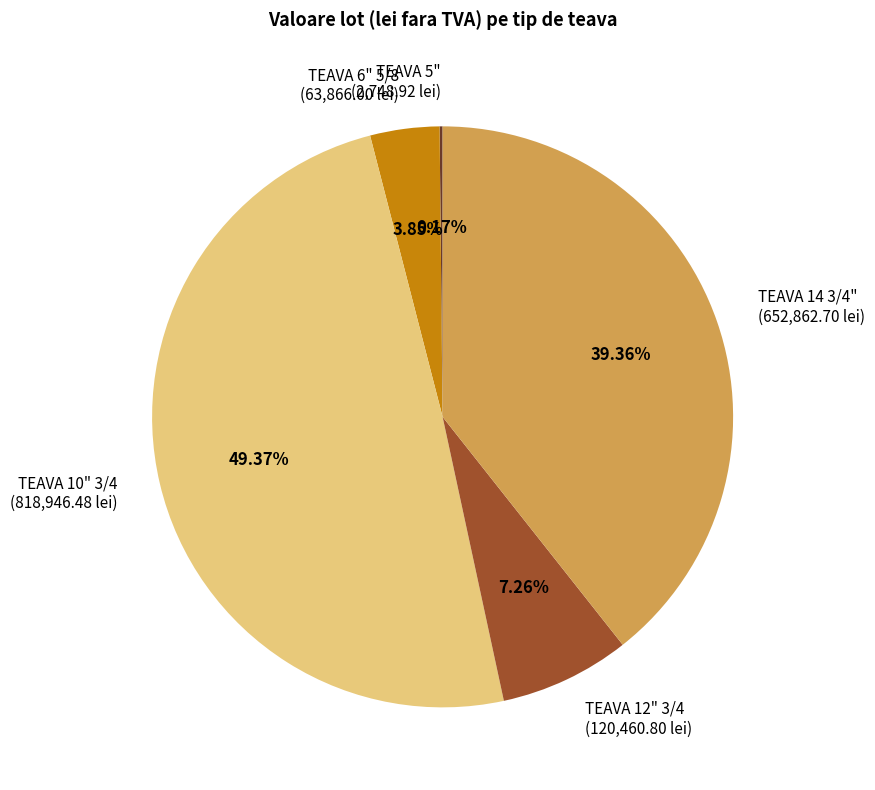

Which has a higher value, TEAVA 10" 3/4 or TEAVA 12" 3/4?

TEAVA 10" 3/4